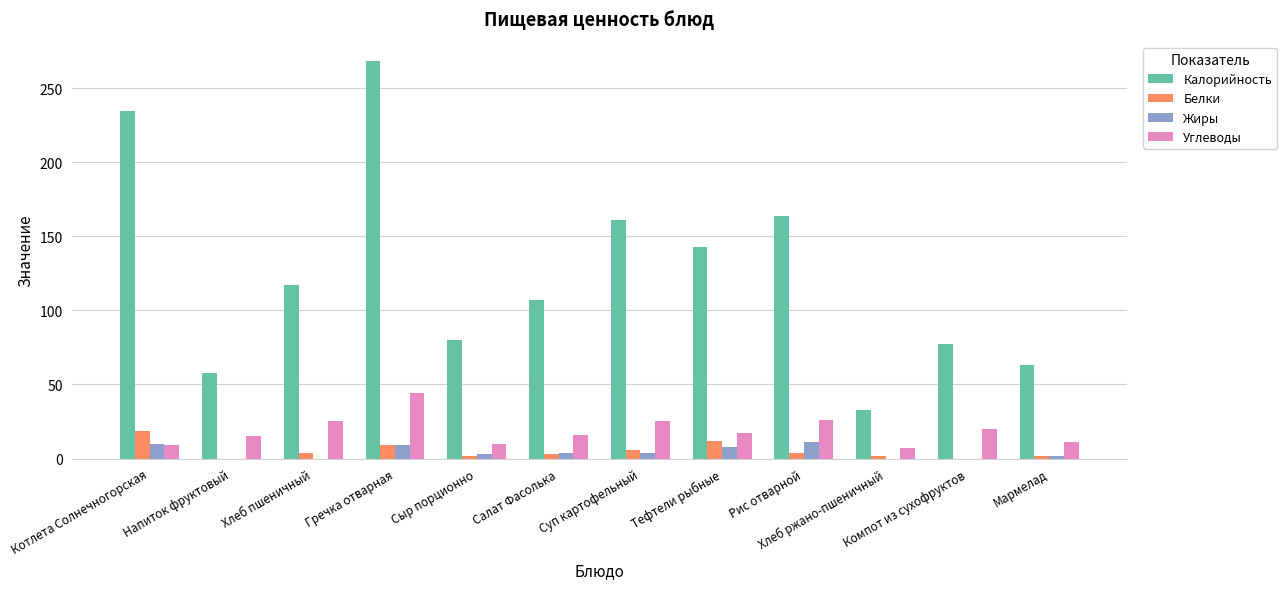

At which label does Калорийность reach its peak?

Гречка отварная